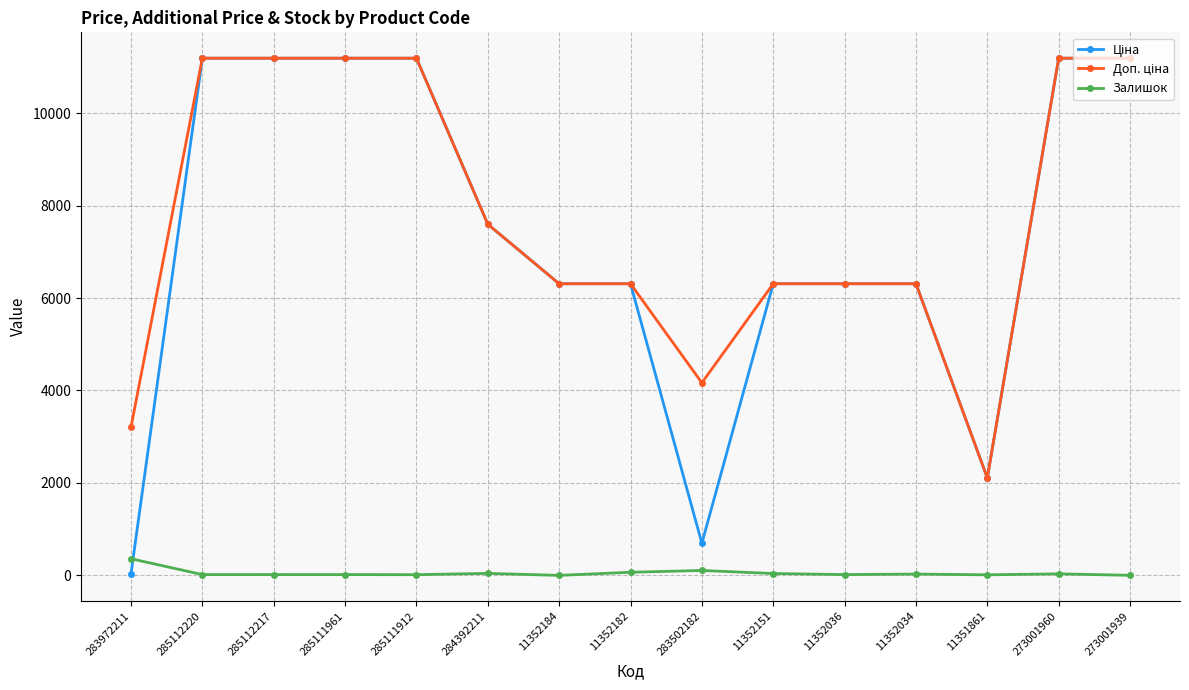

At how many categories does at least one series exceed 10509?

6